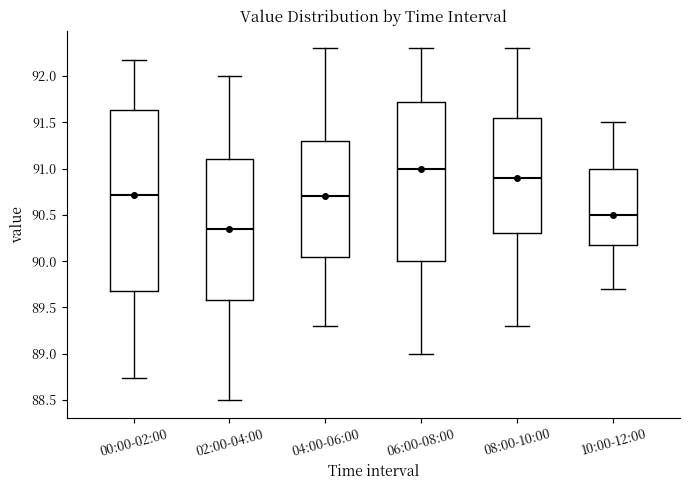

Comparing the boxes themselves (not the whiskers), which one is the tallest?

00:00-02:00